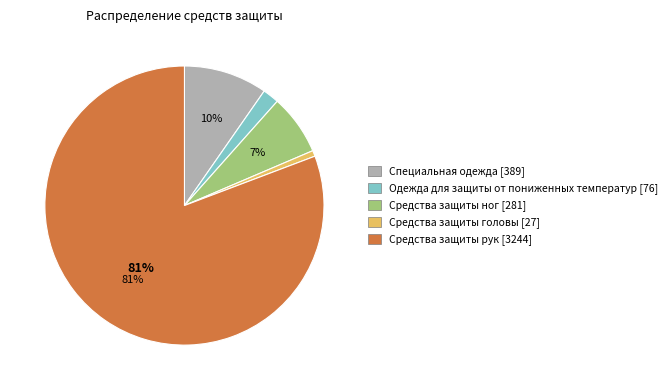

Which slice represents more than half of the pie?

Средства защиты рук